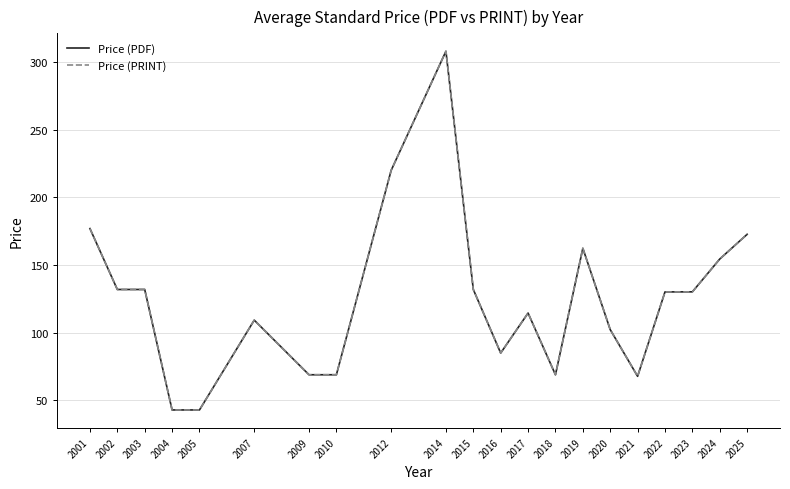

What is the average value of the Price (PDF) series?

124.9